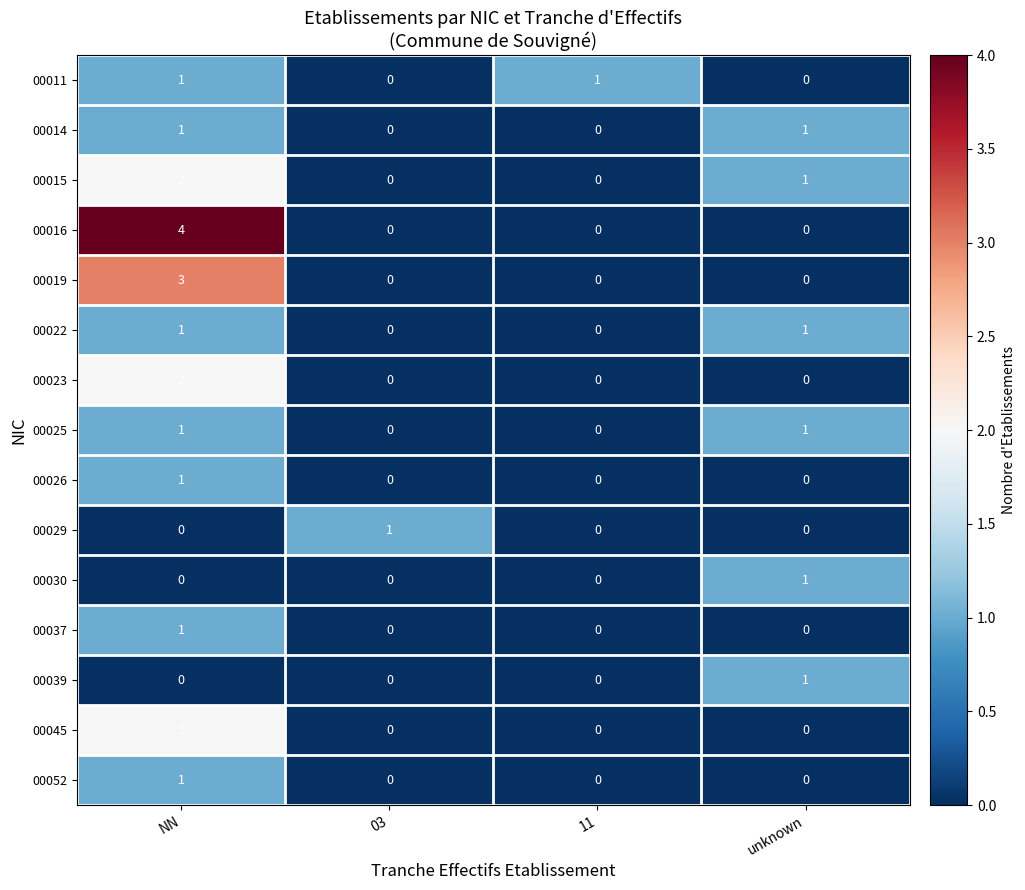

True or false: 00019 has a value of 0 at 03.

True